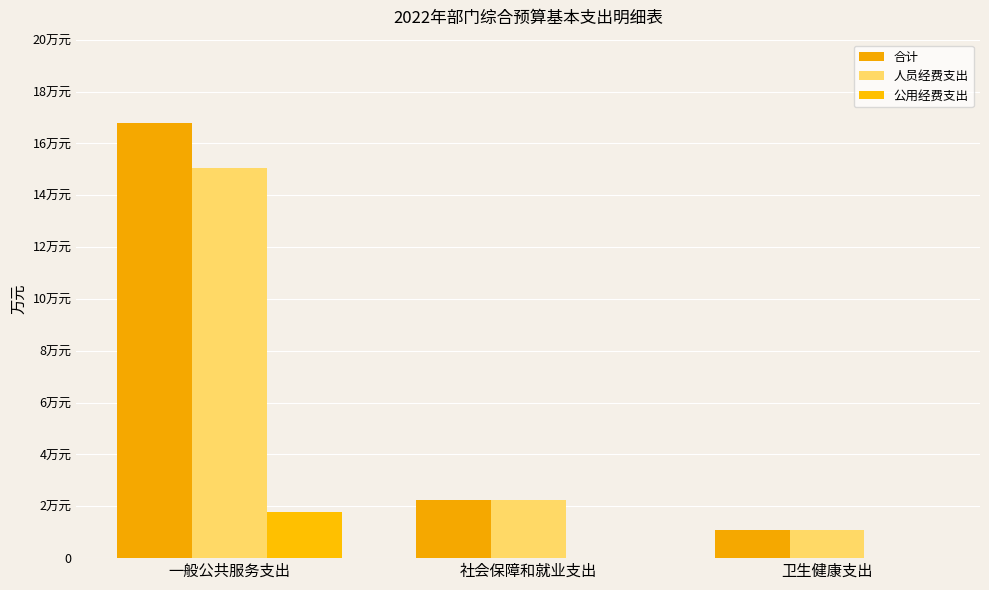

At which category is the sum across all series the highest?

一般公共服务支出